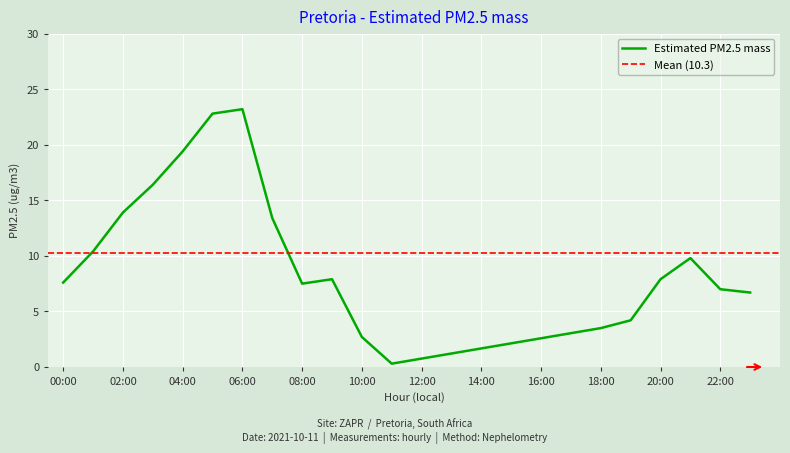

The Estimated PM2.5 mass series shows 1.5 at 22:00. True or false?

False